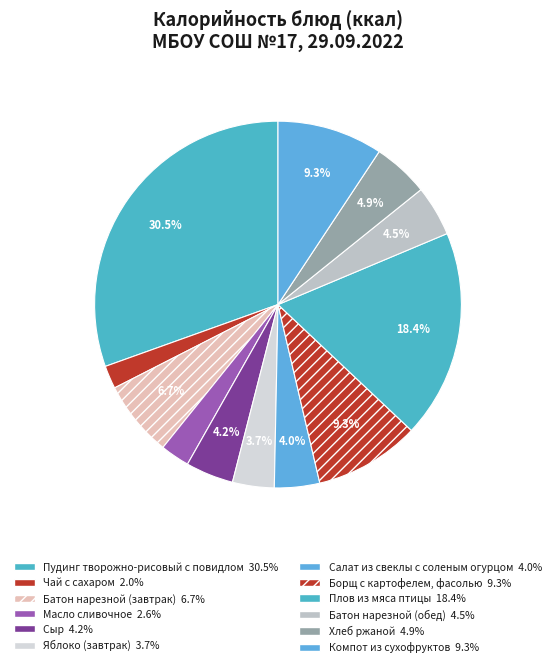

What portion of the pie excludes Салат из свеклы с соленым огурцом?

96.0%